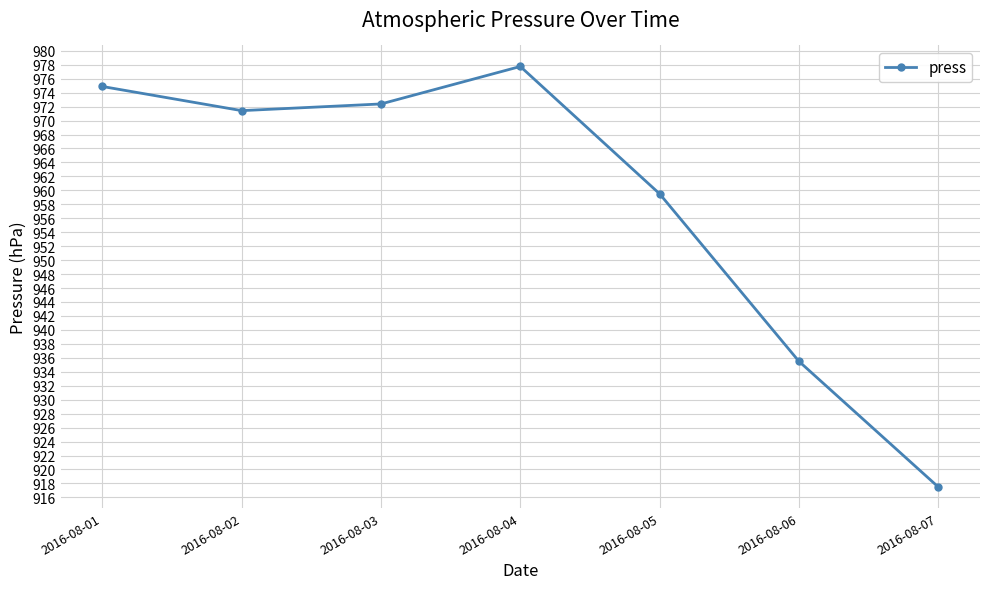

Does the chart have visible grid lines?

Yes